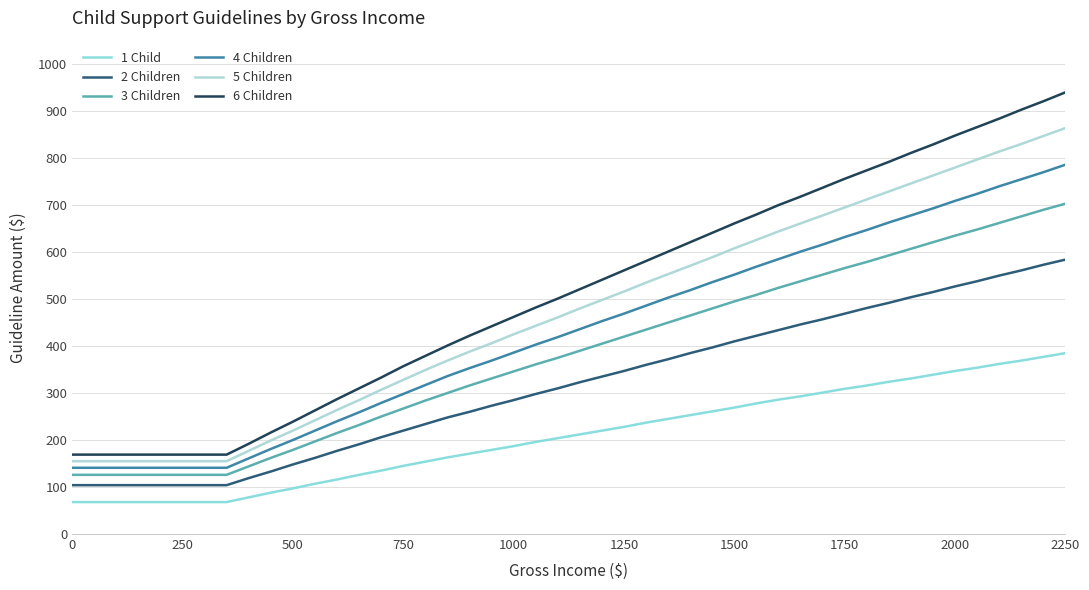

What is the smallest value displayed?

68